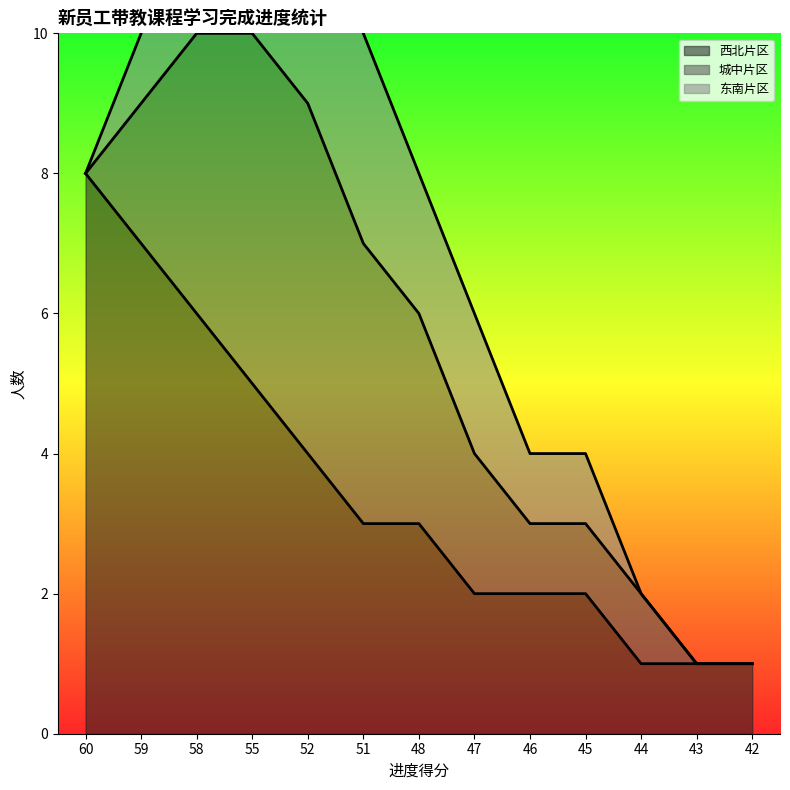

What is the difference between the second highest and second lowest values in the 西北片区 series?

6